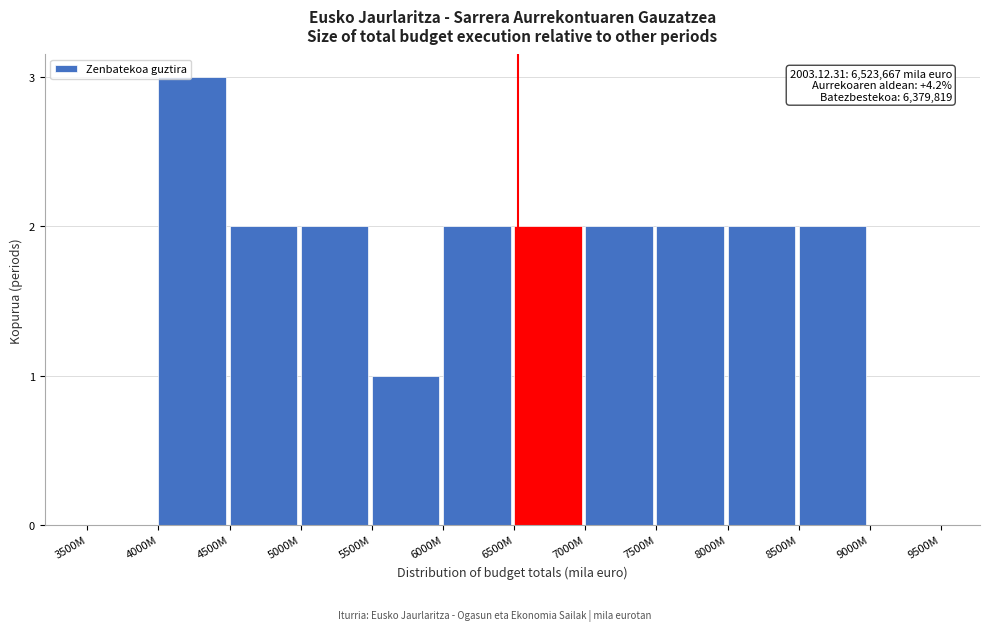

Reading right to left, list all the values displayed in this chart.

9000M=0	8500M=2	8000M=2	7500M=2	7000M=2	6500M=2	6000M=2	5500M=1	5000M=2	4500M=2	4000M=3	3500M=0